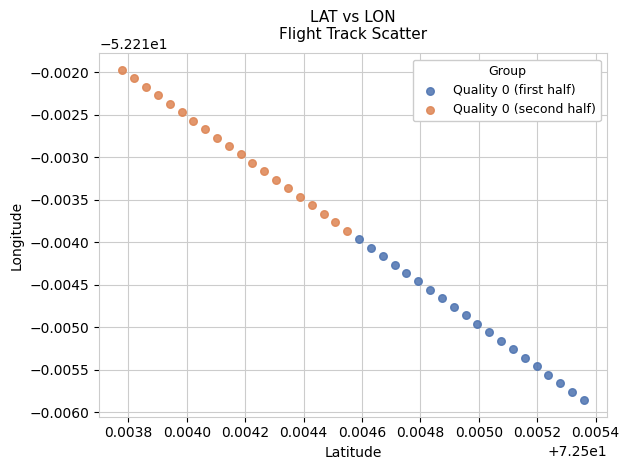

What are all the series names shown in the legend?

Quality 0 (first half), Quality 0 (second half)